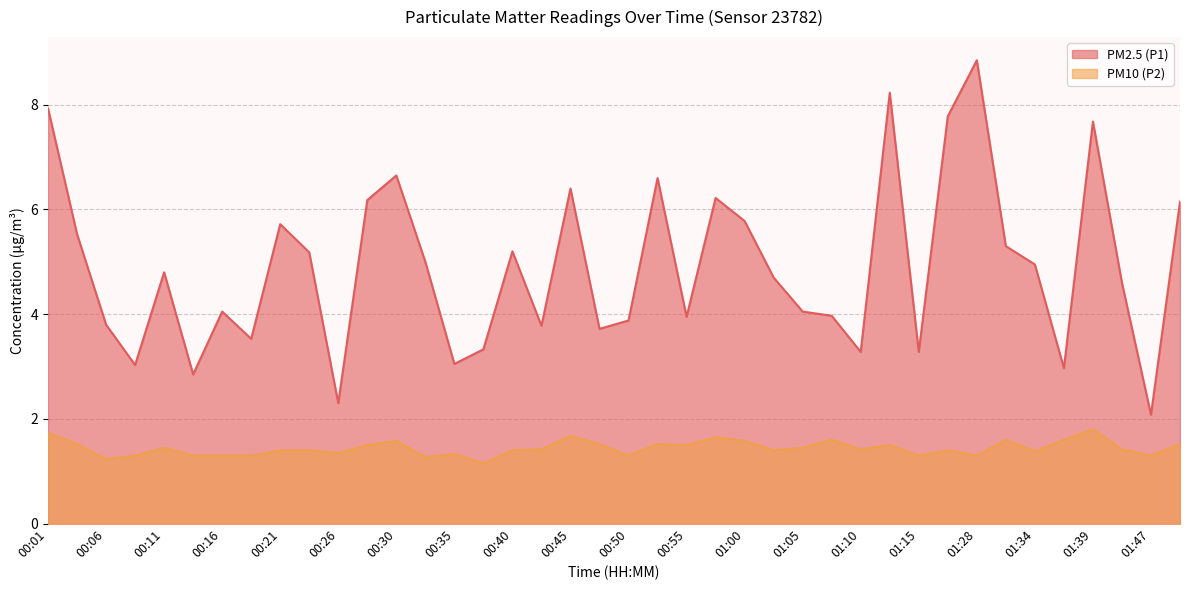

What position from the left is 00:33?

14